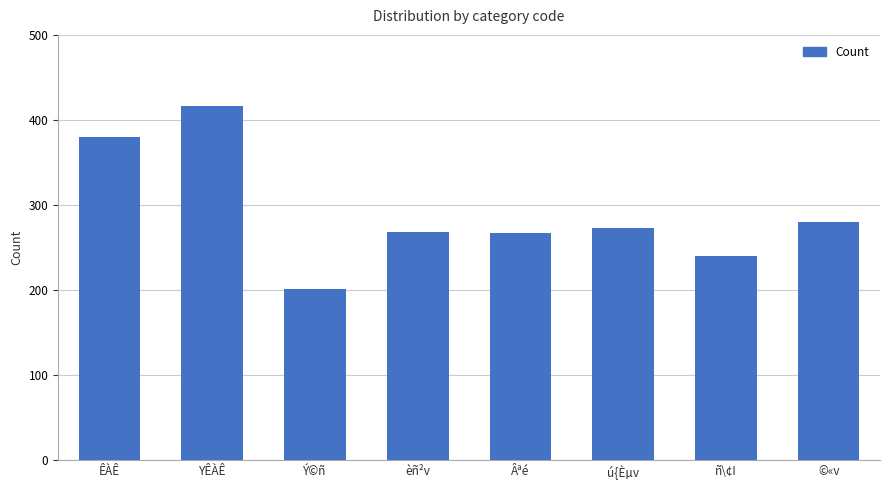

Where does the data first go above 273?

ÊÀÊ